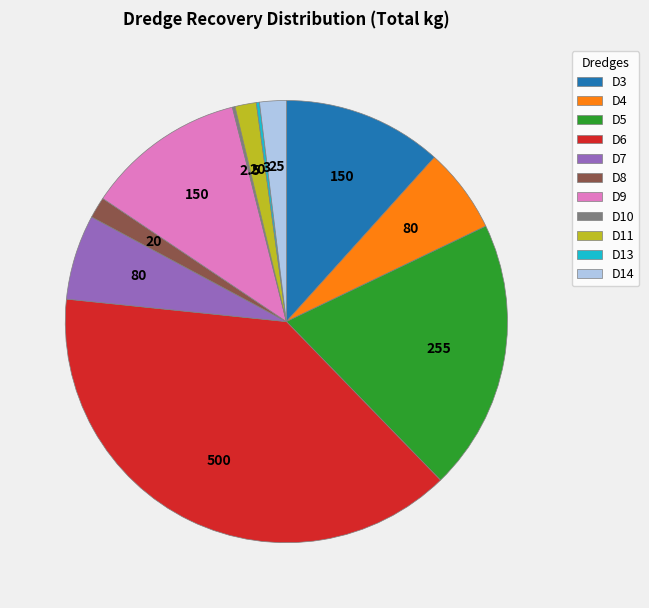

True or false: D9 accounts for 12% of the total.

True